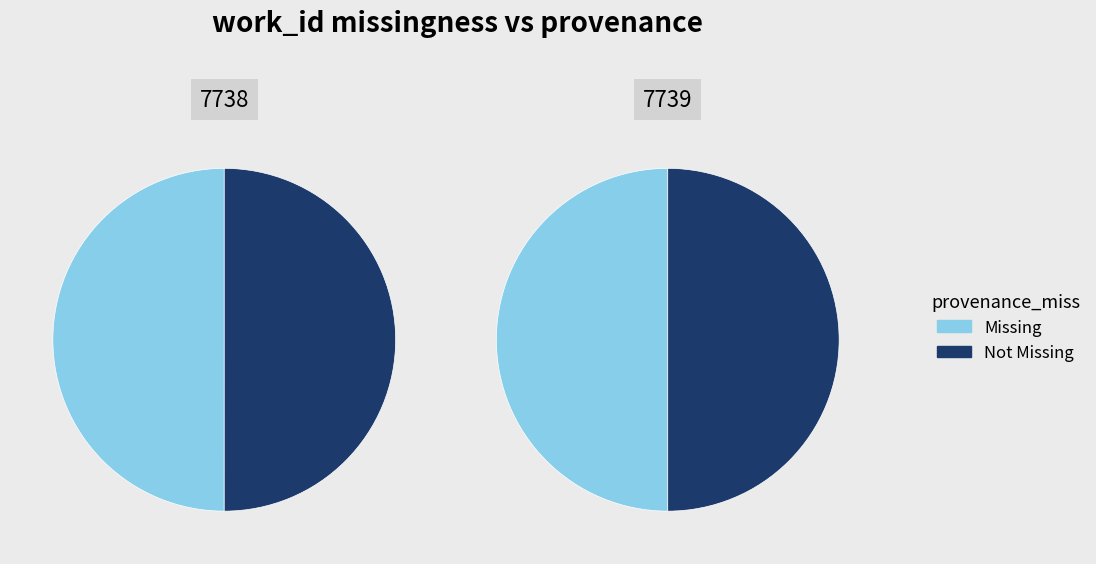

Does any single category account for the majority?

No